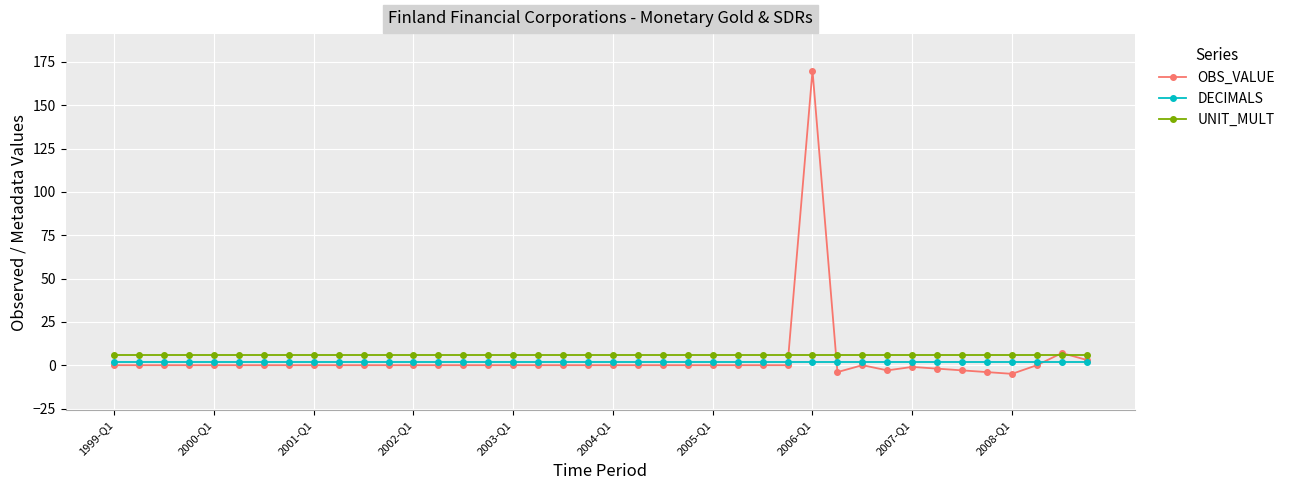

What is the value of the UNIT_MULT point at the 39th from the left?

6